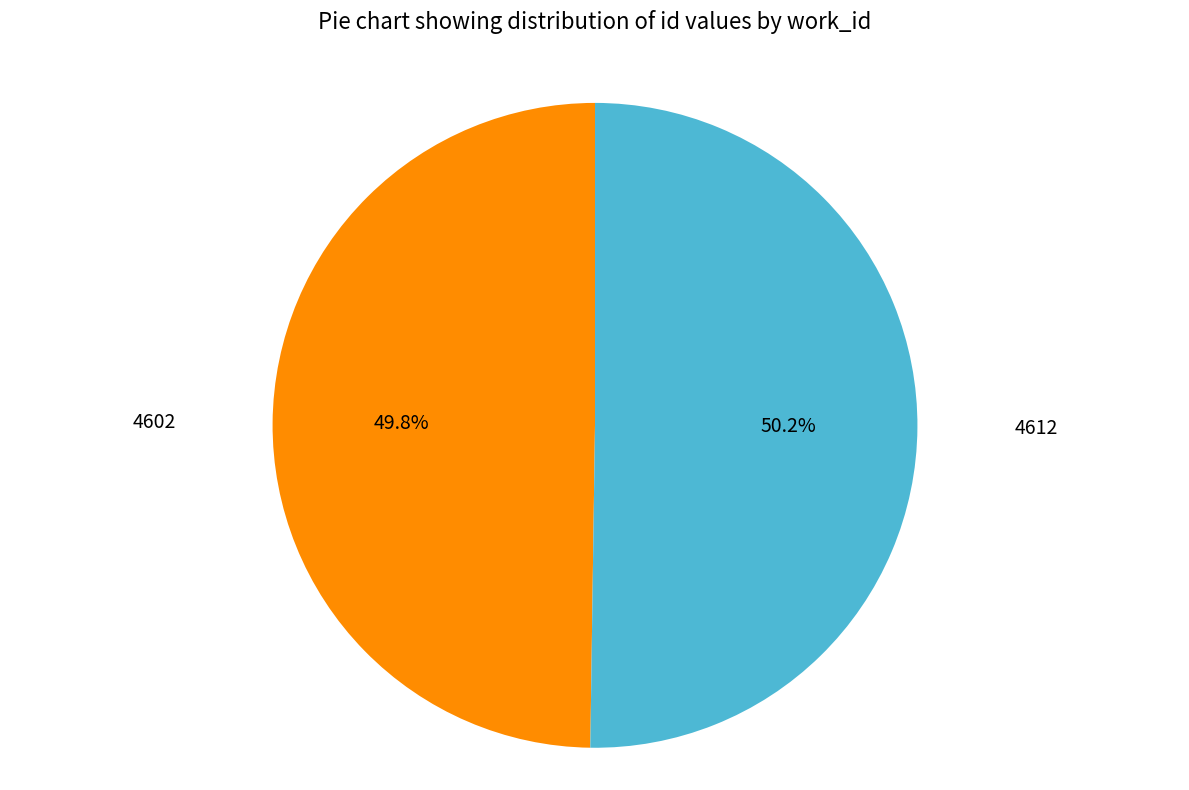

Does any single category account for the majority?

Yes